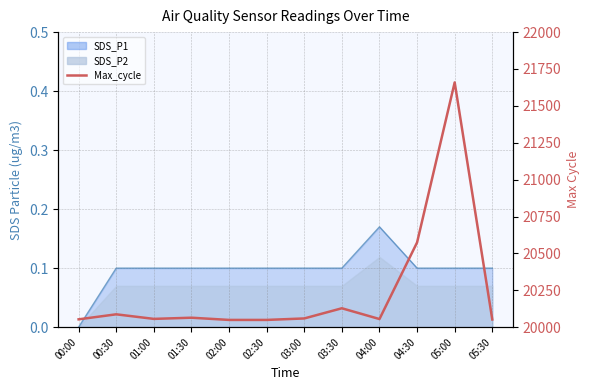

Rank the categories by value from lowest to highest.

02:00, 02:30, 05:30, 00:00, 04:00, 01:00, 03:00, 01:30, 00:30, 03:30, 04:30, 05:00